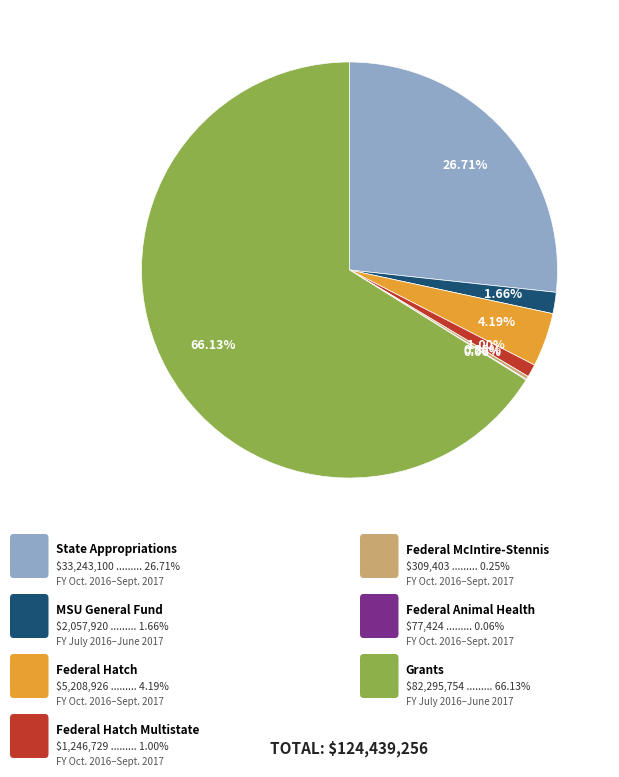

Is there any slice that represents more than half of the pie?

Yes